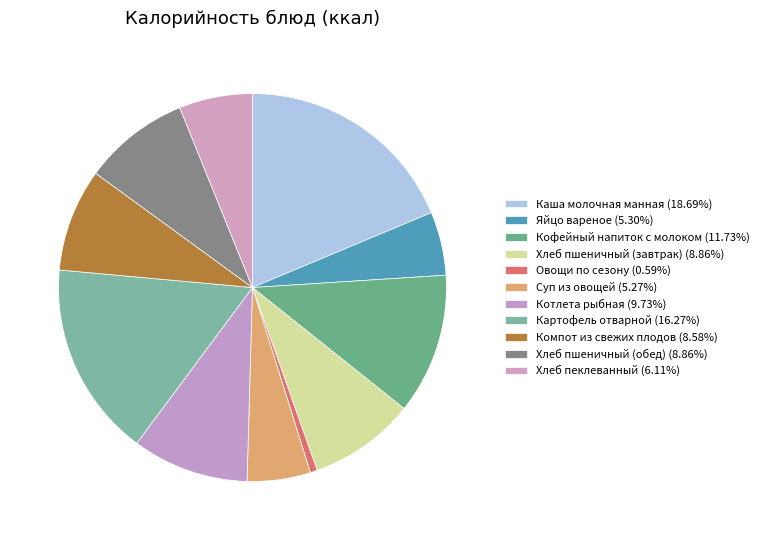

Does any single category account for the majority?

No